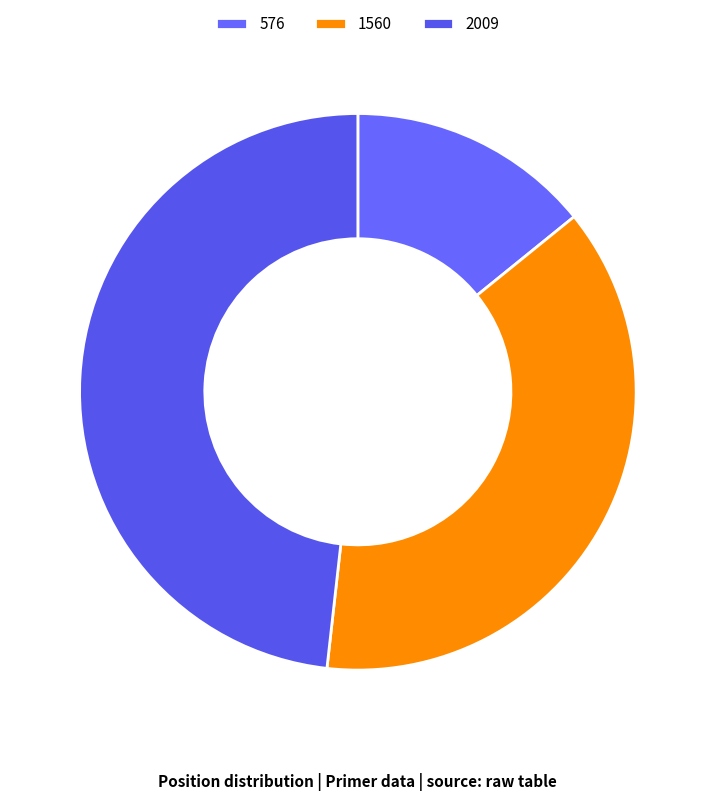

To the nearest percent, what percentage of the pie is 576?

14%